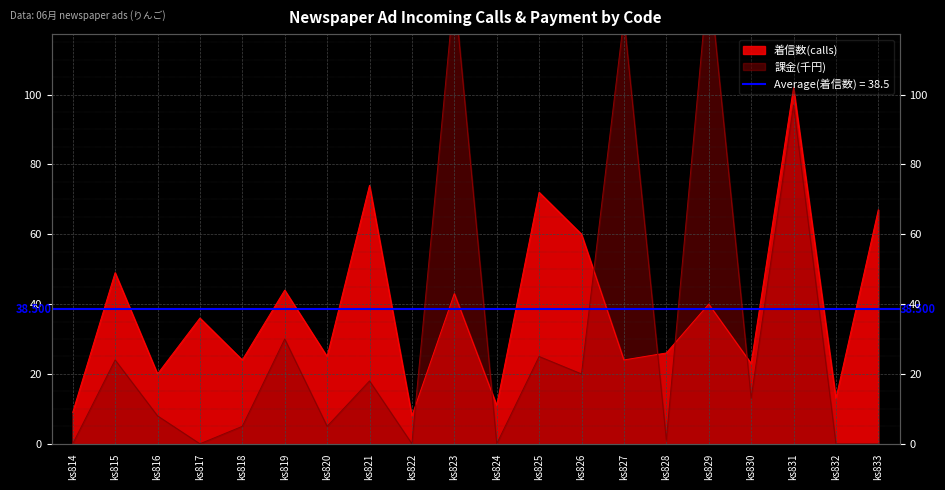

After their last crossing, which series has the higher values: 課金 or 着信数?

着信数